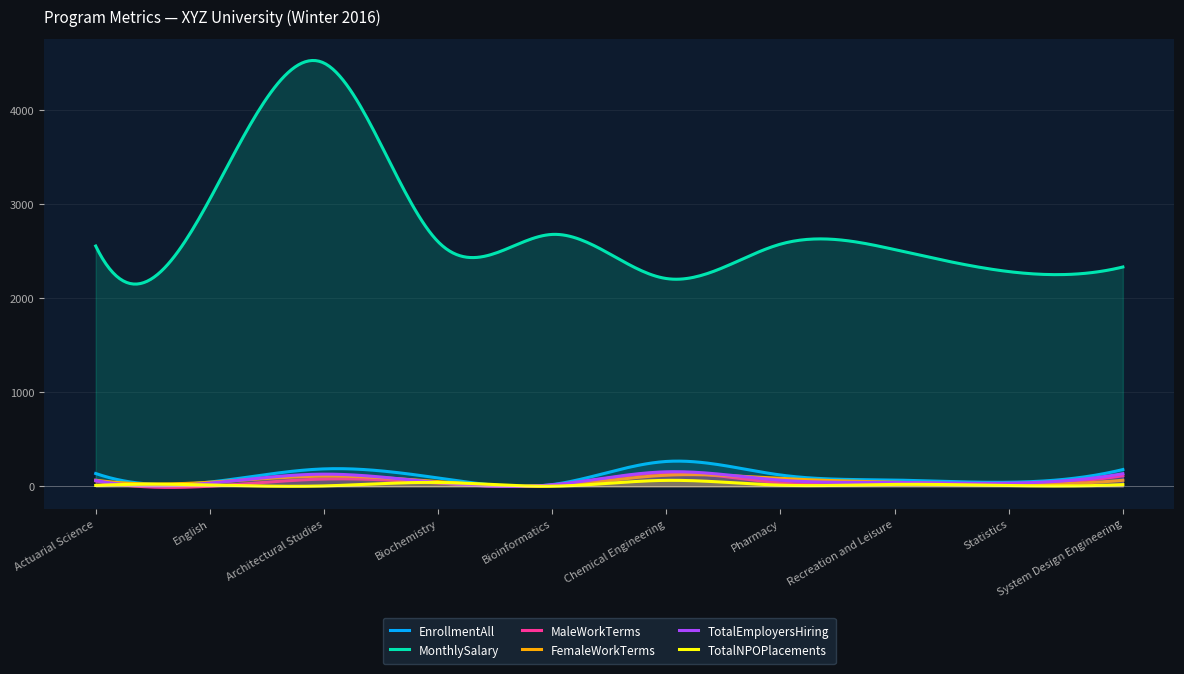

At English, list the series in order from smallest to largest.

MaleWorkTerms, TotalNPOPlacements, TotalEmployersHiring, FemaleWorkTerms, EnrollmentAll, MonthlySalary